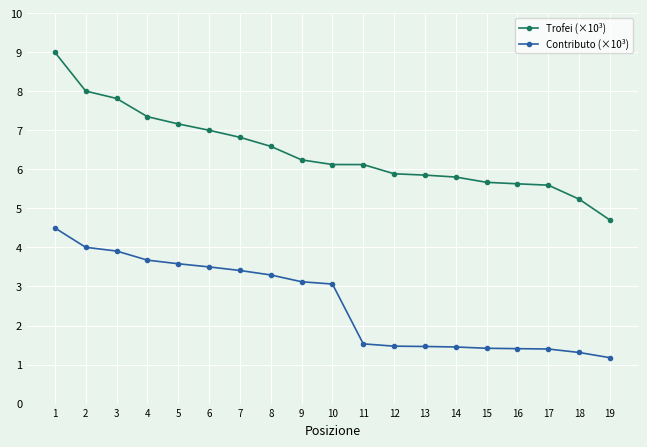

True or false: Trofei (×10³) and Contributo (×10³) intersect in this chart.

False